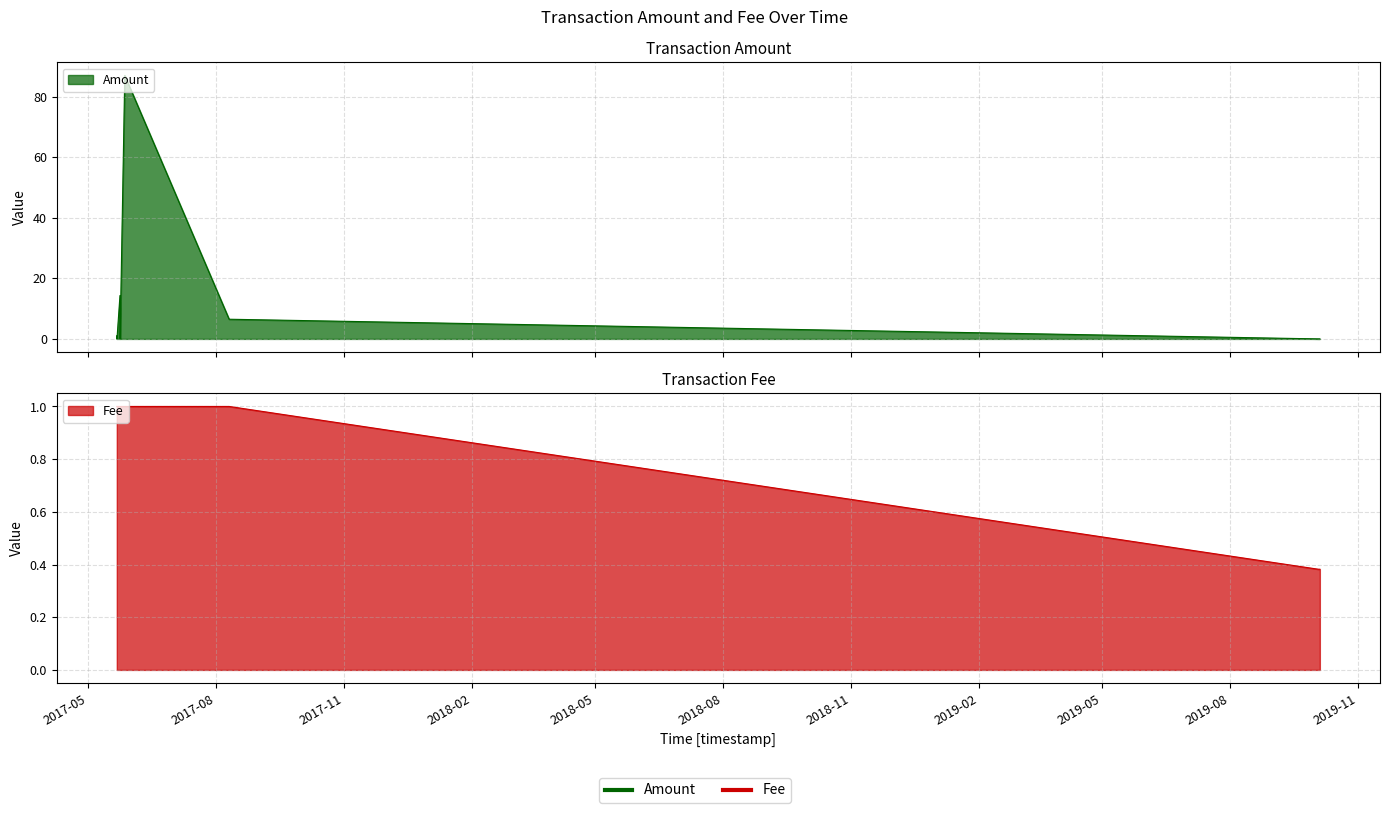

At which label is Fee closest to 0?

2019-10-03 11:21:38